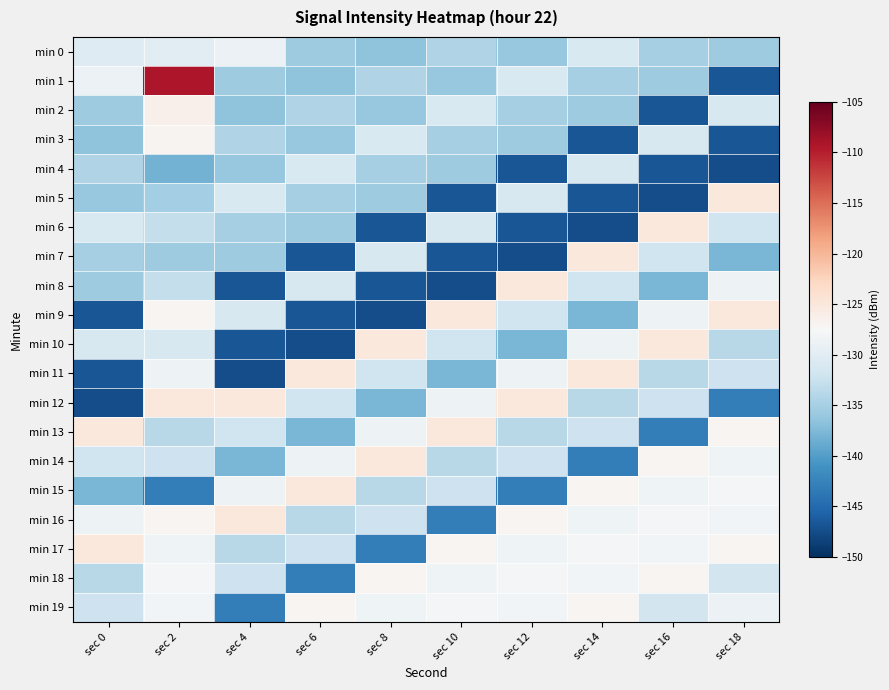

What is the total value across all series at sec 18?

-2664.0